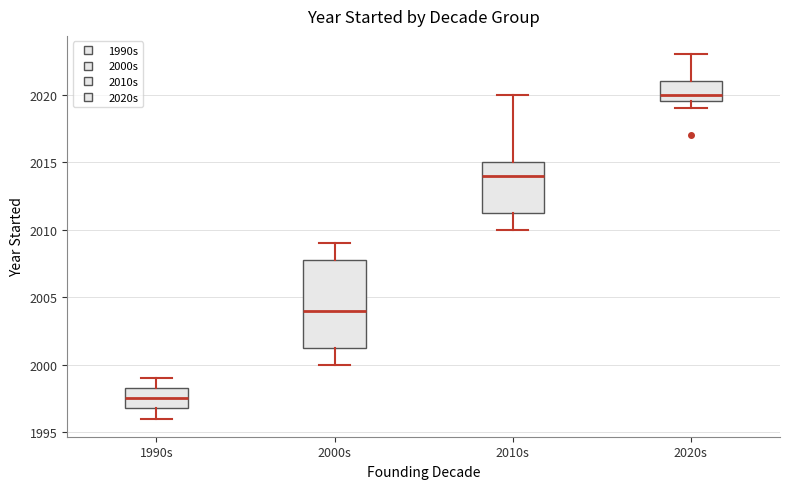

Reading left to right, read every box against the y-axis: the position of its median line, the range the box covers, and the ends of its whiskers. The values are not printed on the chart, so give them approximately, as read against the axis.

1990s: median 1997.5, box 1997.0 to 1998.5, whiskers 1996.0 to 1999.0
2000s: median 2004.0, box 2001.5 to 2008.0, whiskers 2000.0 to 2009.0
2010s: median 2014.0, box 2011.5 to 2015.0, whiskers 2010.0 to 2020.0
2020s: median 2020.0, box 2019.5 to 2021.0, whiskers 2019.0 to 2023.0